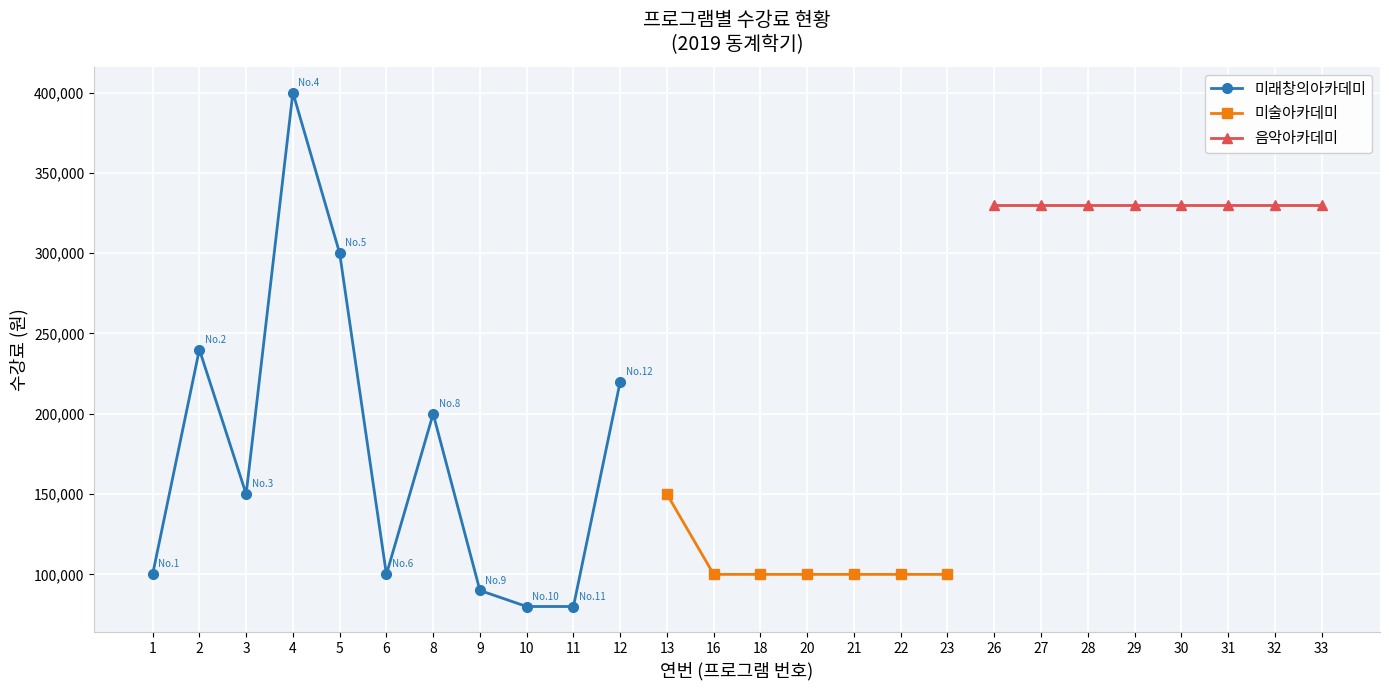

Rank the categories by value from highest to lowest.

4, 26, 27, 28, 29, 30, 31, 32, 33, 5, 2, 12, 8, 3, 13, 1, 6, 16, 18, 20, 21, 22, 23, 9, 10, 11